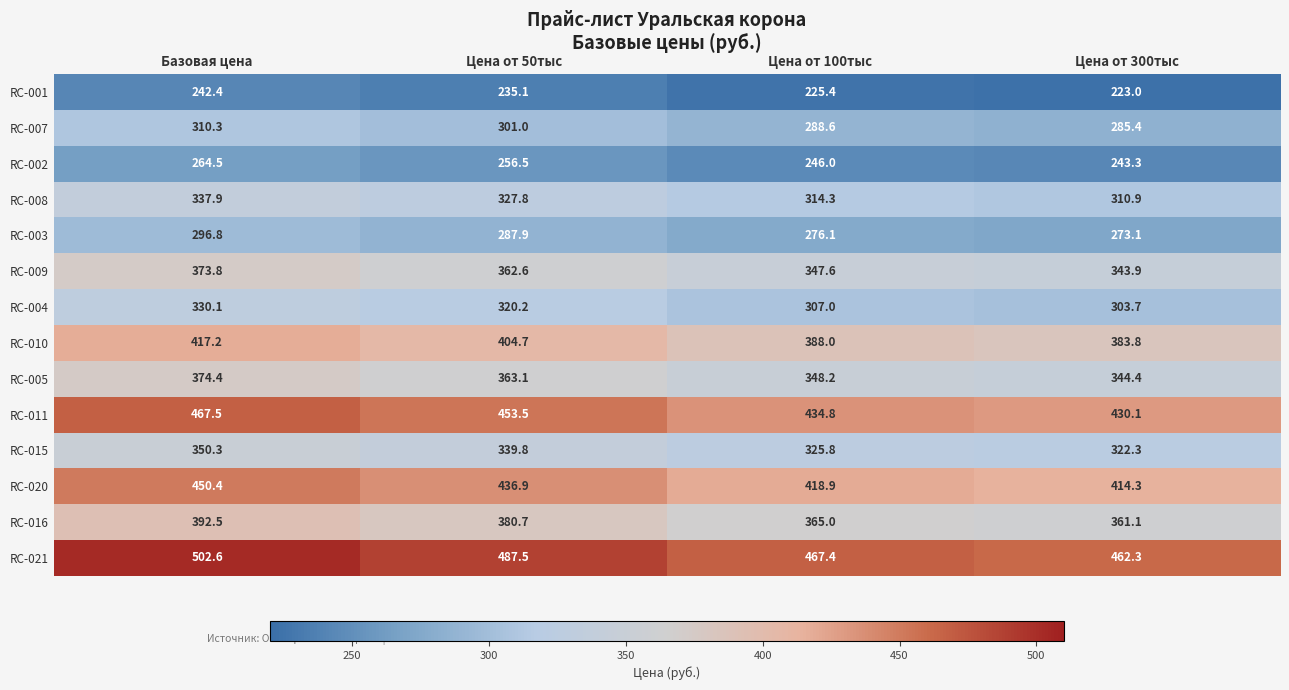

Count the number of categories in the chart.

4